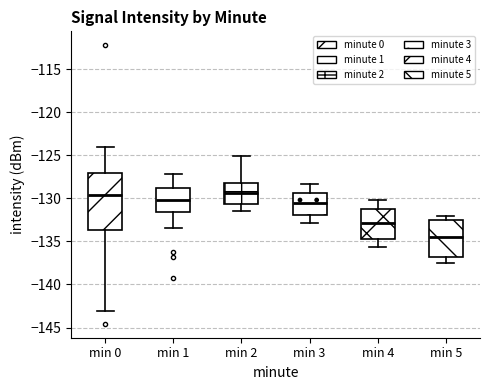

Reading left to right, read every box against the y-axis: the position of its median line, the range the box covers, and the ends of its whiskers. The values are not printed on the chart, so give them approximately, as read against the axis.

min 0: median -129.5, box -133.5 to -127.0, whiskers -143.0 to -124.0
min 1: median -130.0, box -131.5 to -128.5, whiskers -133.5 to -127.0
min 2: median -129.5, box -130.5 to -128.0, whiskers -131.5 to -125.0
min 3: median -130.5, box -132.0 to -129.5, whiskers -133.0 to -128.5
min 4: median -133.0, box -134.5 to -131.0, whiskers -135.5 to -130.0
min 5: median -134.5, box -137.0 to -132.5, whiskers -137.5 to -132.0